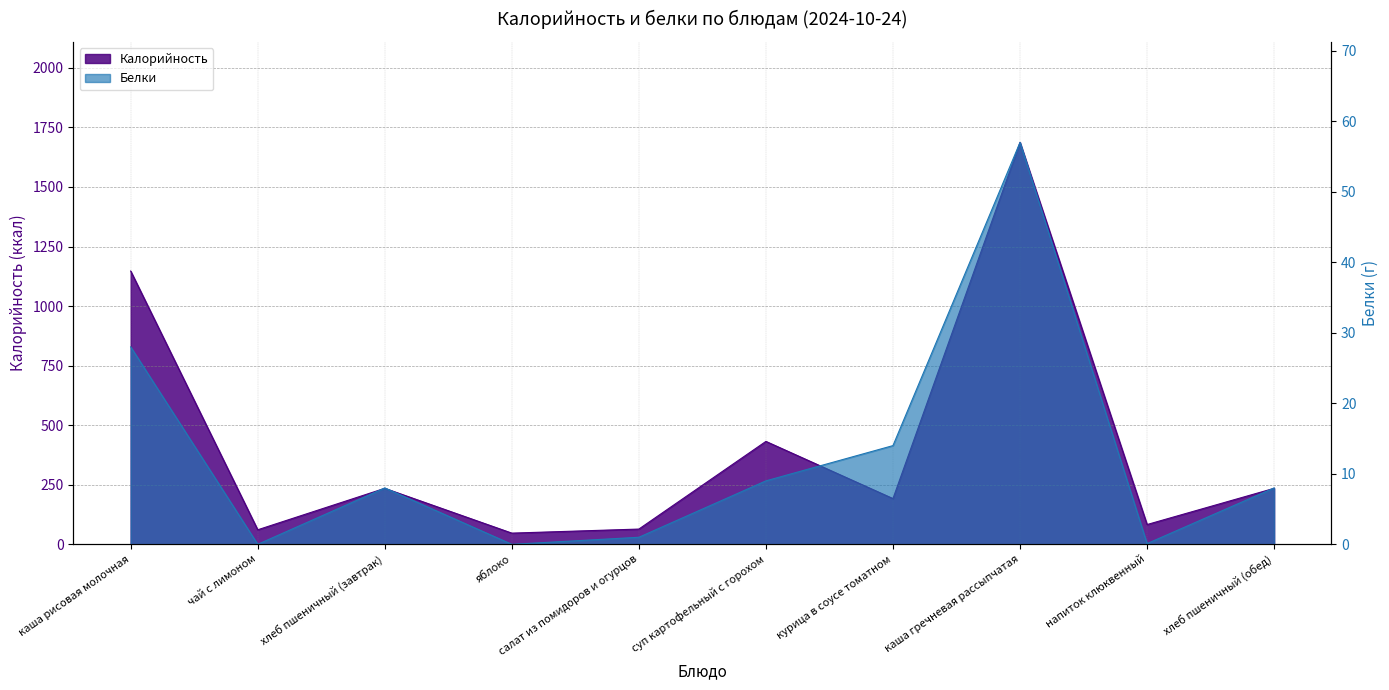

How many series are shown in this chart?

2